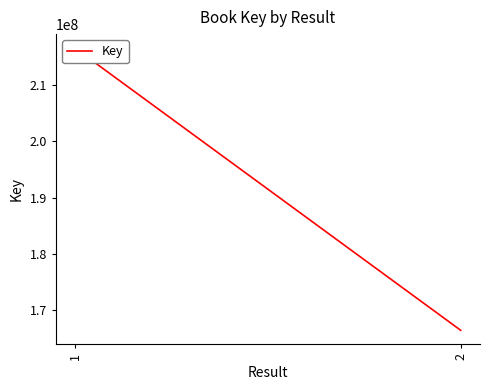

Which label corresponds to the largest value in the chart?

1